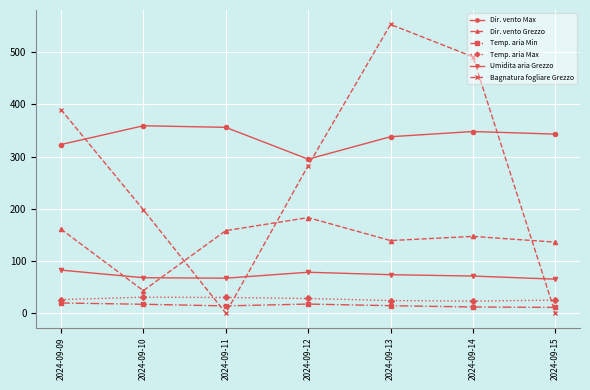

How many lines are shown in the chart?

6